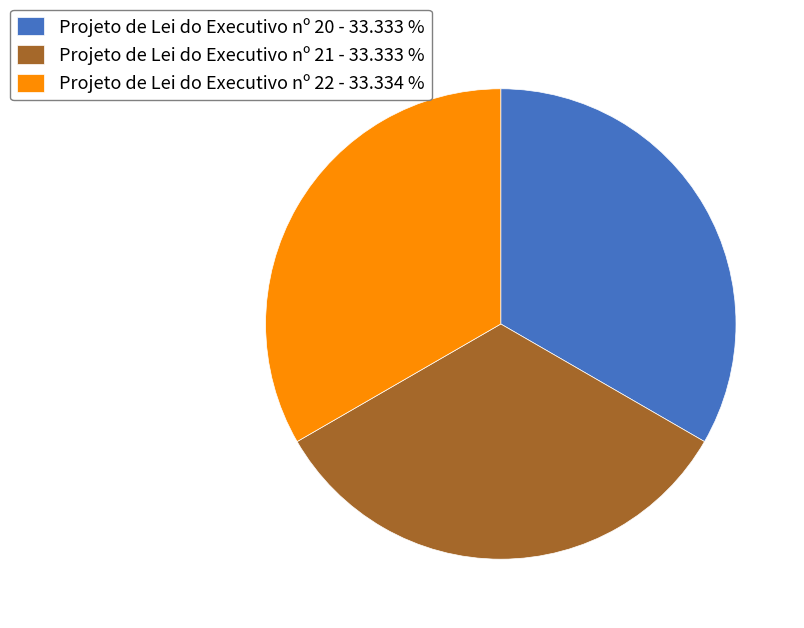

Do Projeto de Lei do Executivo nº 20 - 33.333 % and Projeto de Lei do Executivo nº 21 - 33.333 % together represent more than half of the pie?

Yes